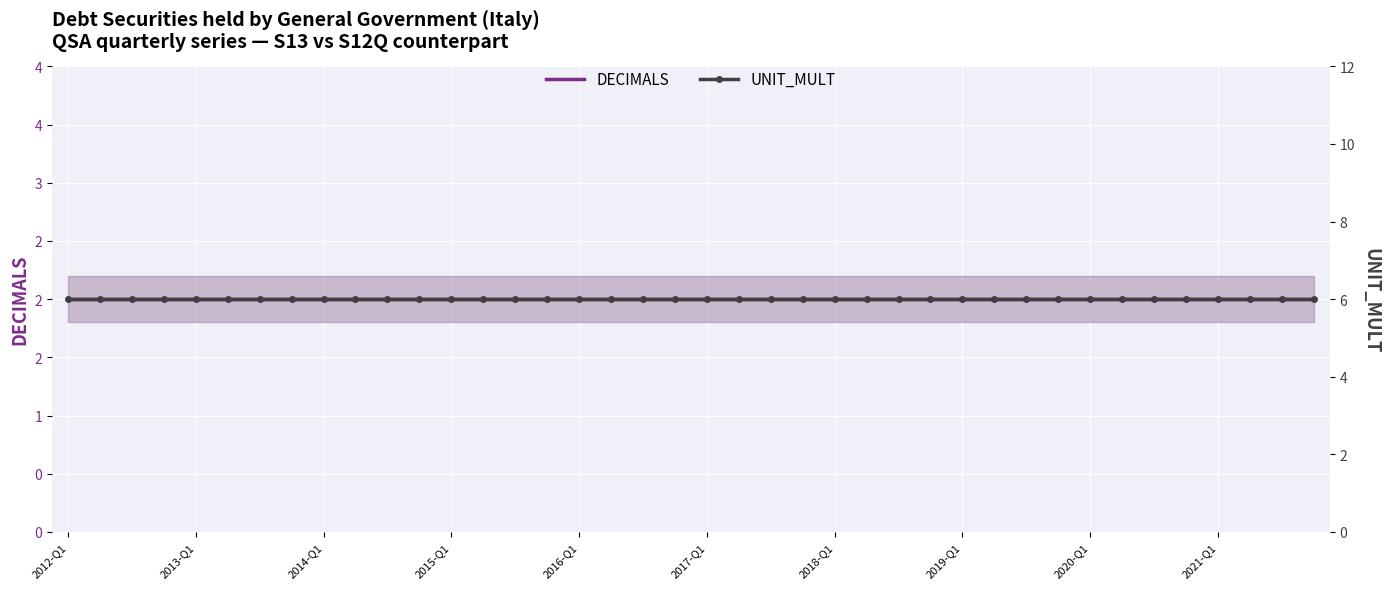

Rank the series at 2018-Q1 from lowest to highest value.

DECIMALS, UNIT_MULT